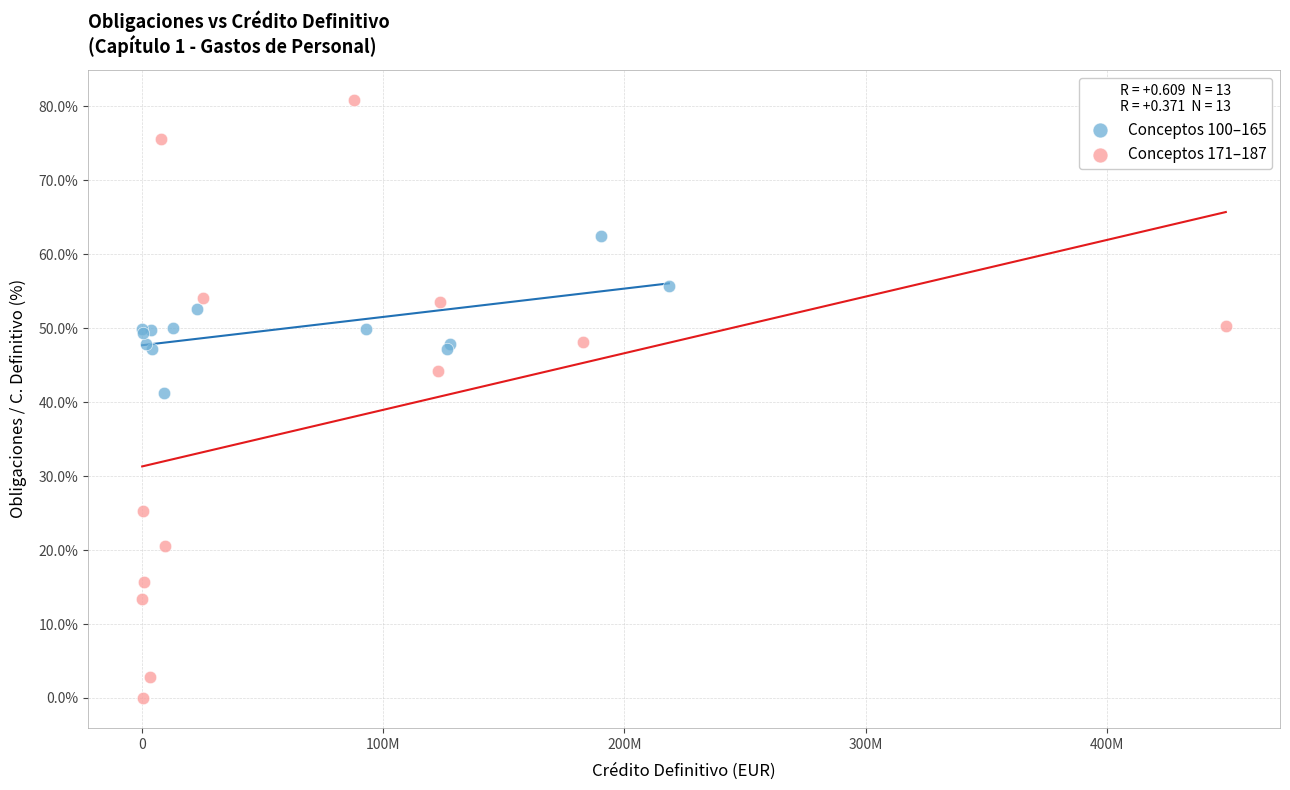

Which series contains the lowest Y value?

Conceptos 171–187